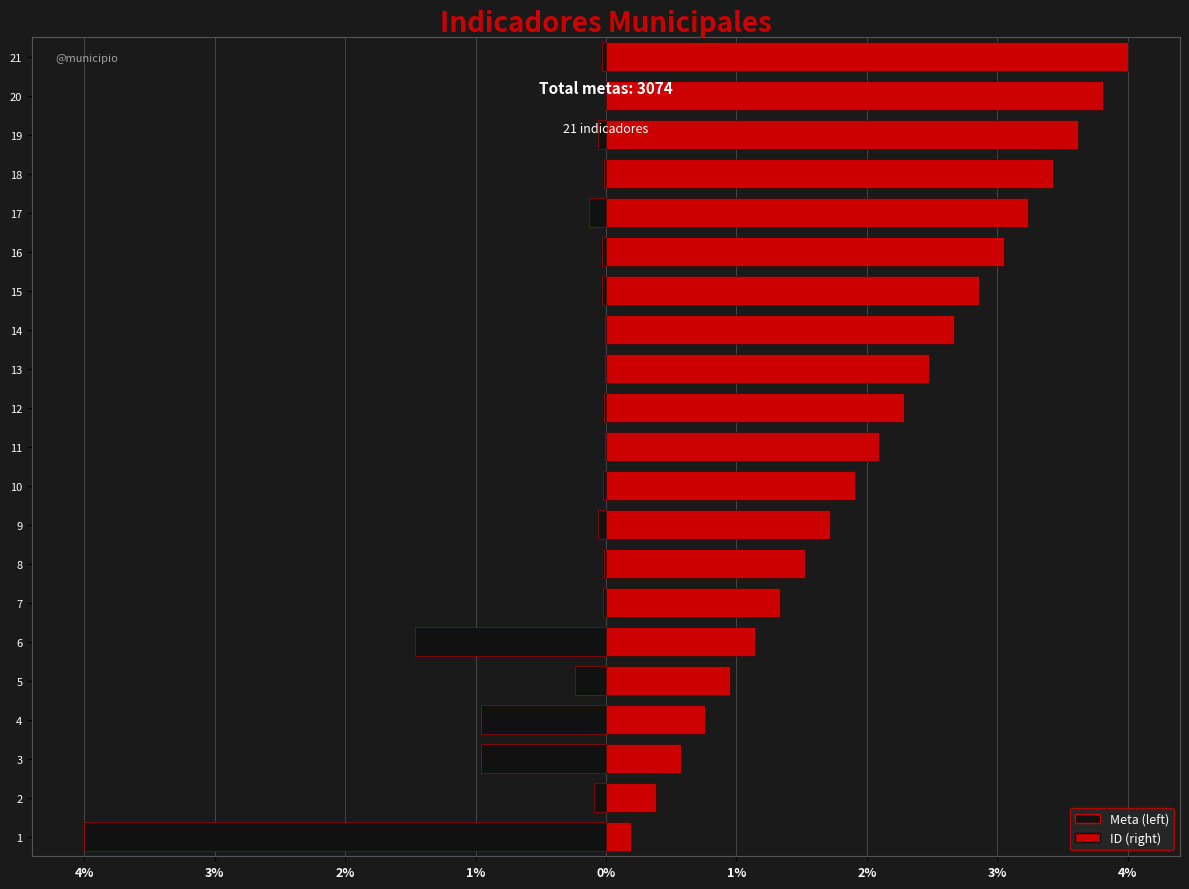

The ID (right) series shows 1.7 at 9. True or false?

True